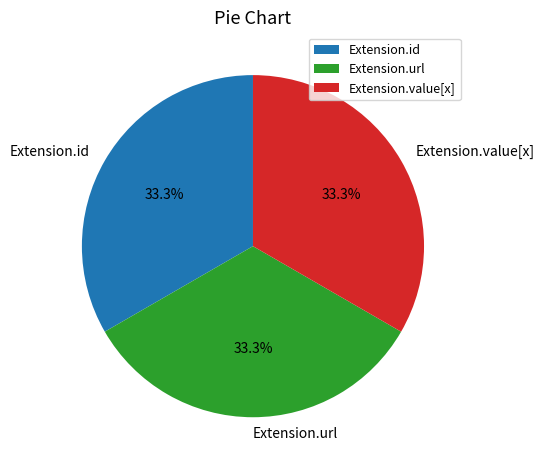

How many segments does this pie chart have?

3